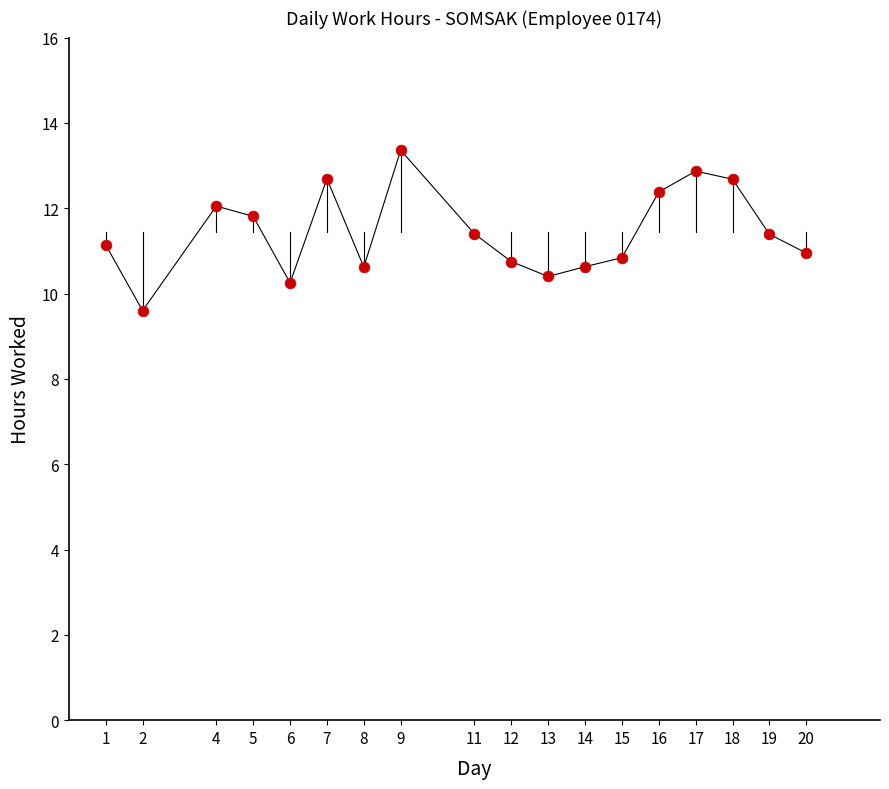

What is the range of Y values (max minus min)?

3.8